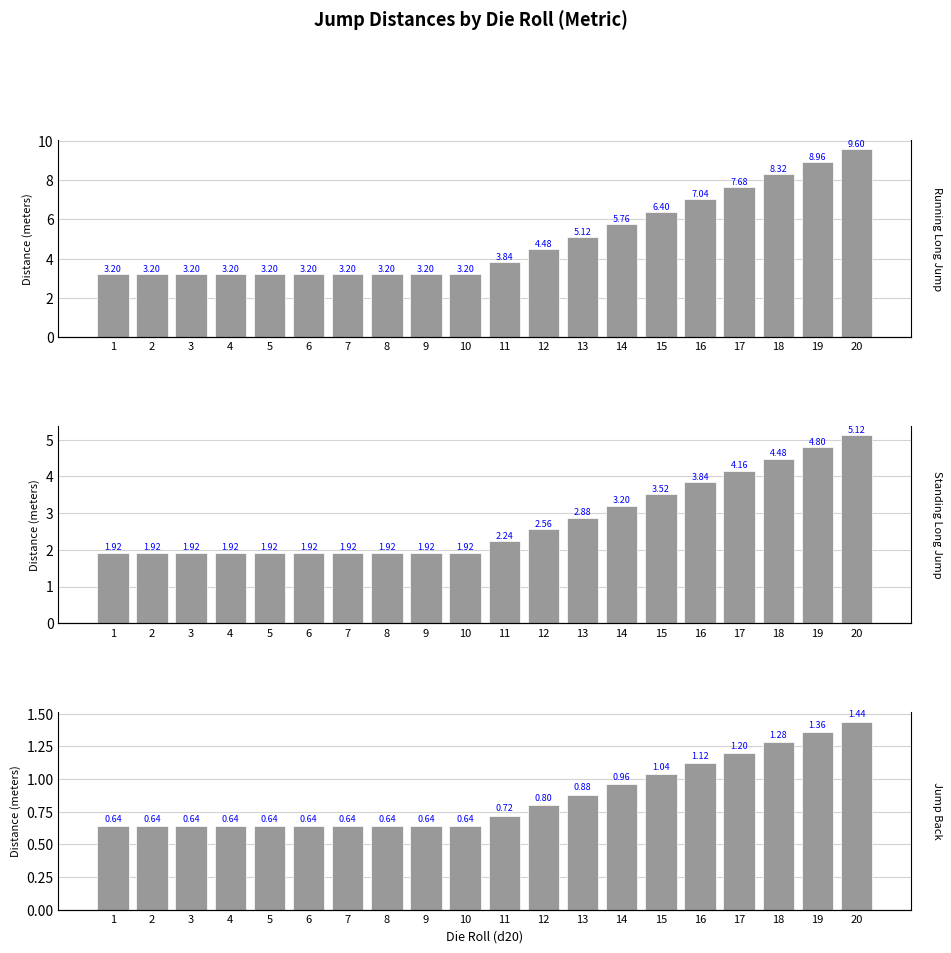

How many data points does each series have?

20